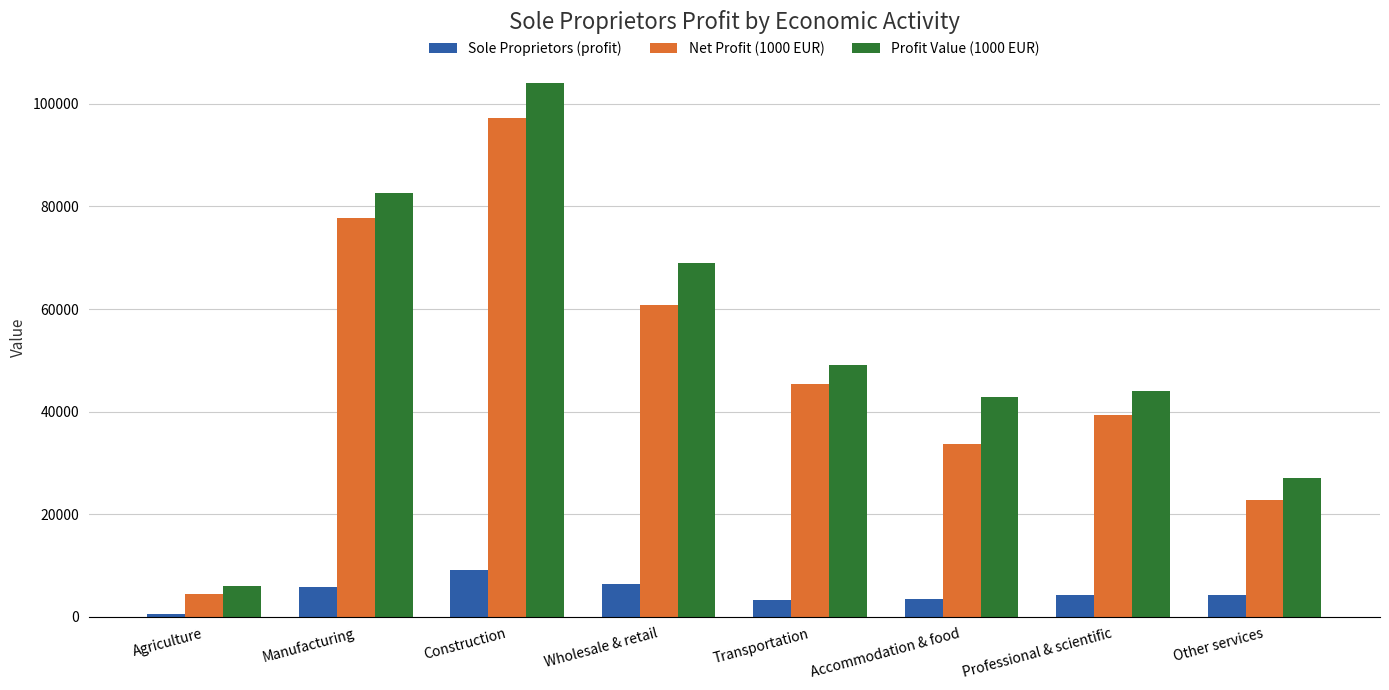

What is the spread (max minus min) of values at Accommodation & food?

39416.2